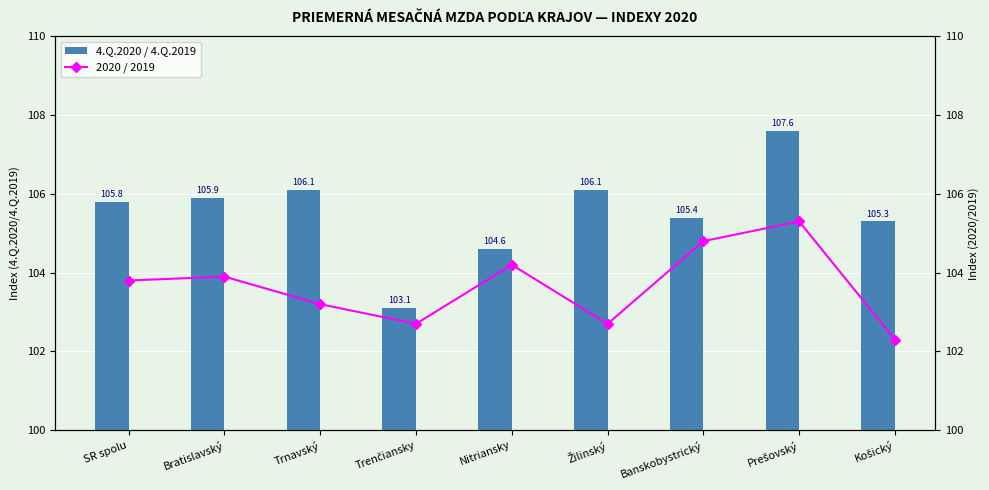

What is the difference between the second highest and minimum values in the 2020 / 2019 series?

2.5